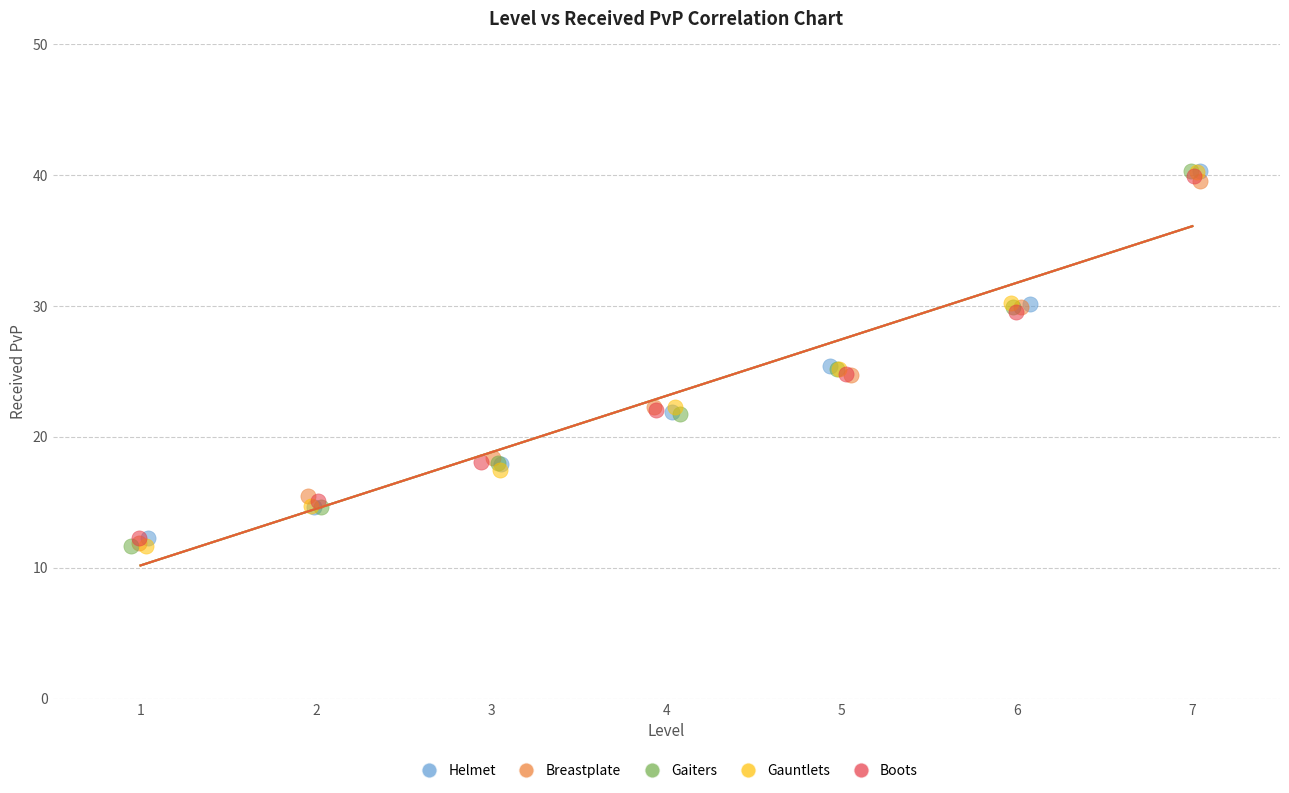

What are all the series names shown in the legend?

Helmet, Breastplate, Gaiters, Gauntlets, Boots